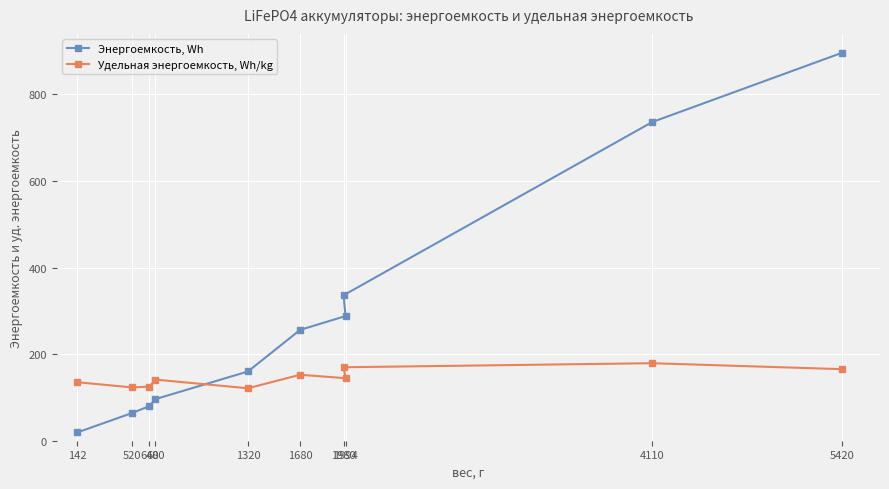

Reading left to right, what are all the values shown in this chart?

Энергоемкость, Wh: 19.2	64.0	80.0	96.0	160.0	256.0	288.0	336.0	736.0	896.0
Удельная энергоемкость, Wh/kg: 135.2	123.1	125.0	141.2	121.2	152.4	144.4	169.7	179.1	165.3